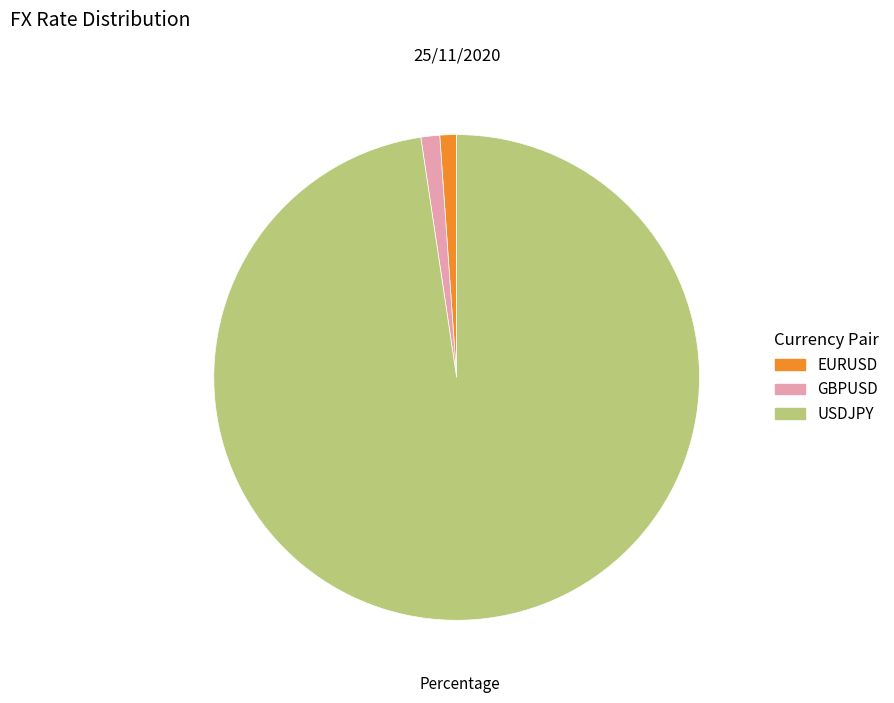

How many slices are in this pie chart?

3